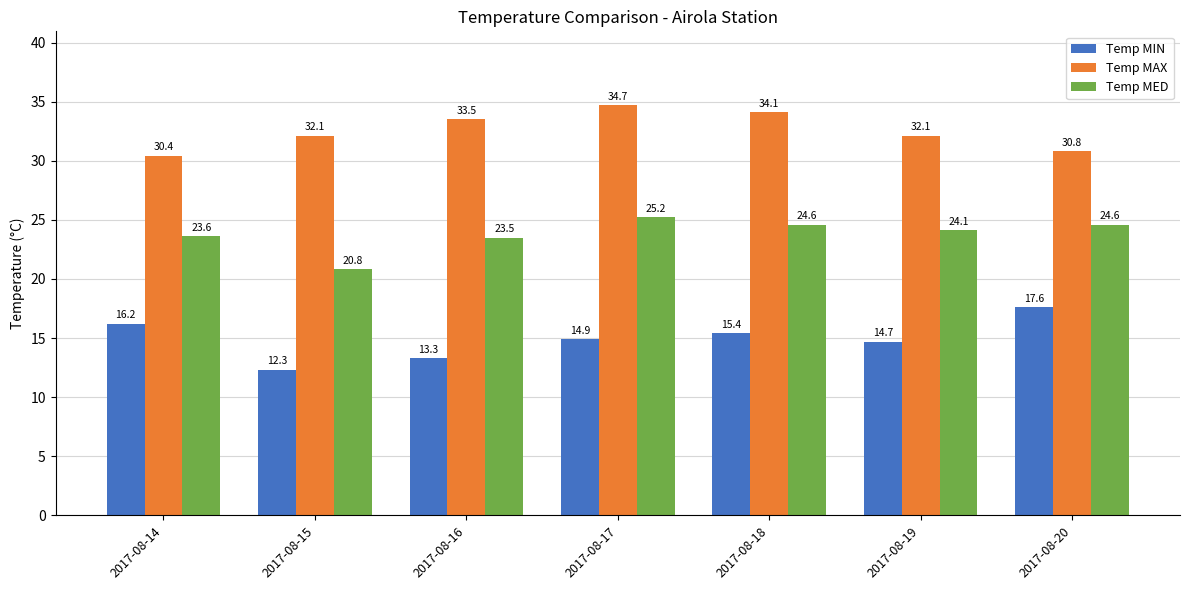

Rank the series at 2017-08-15 from highest to lowest value.

Temp MAX, Temp MED, Temp MIN